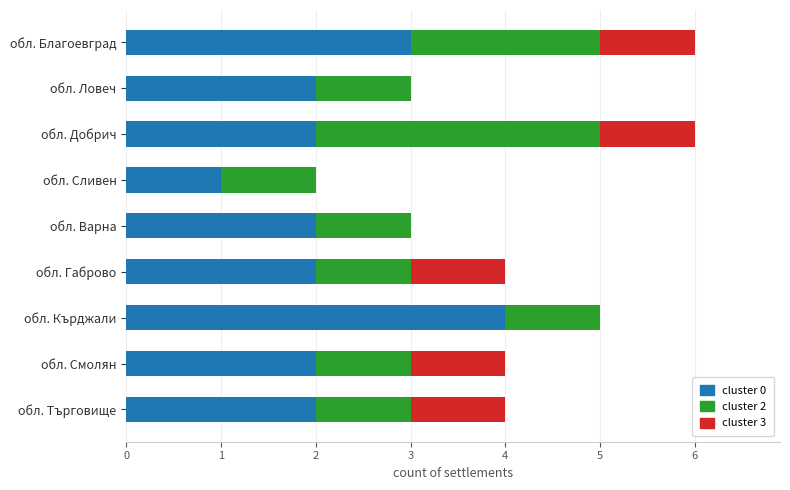

What is the total value across all series at обл. Кърджали?

5